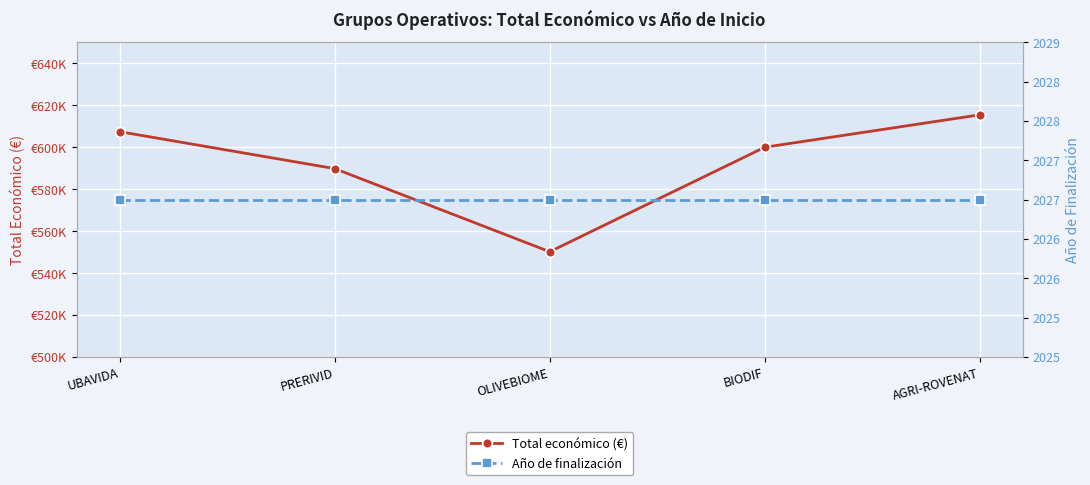

At how many categories does at least one series exceed 405903?

5